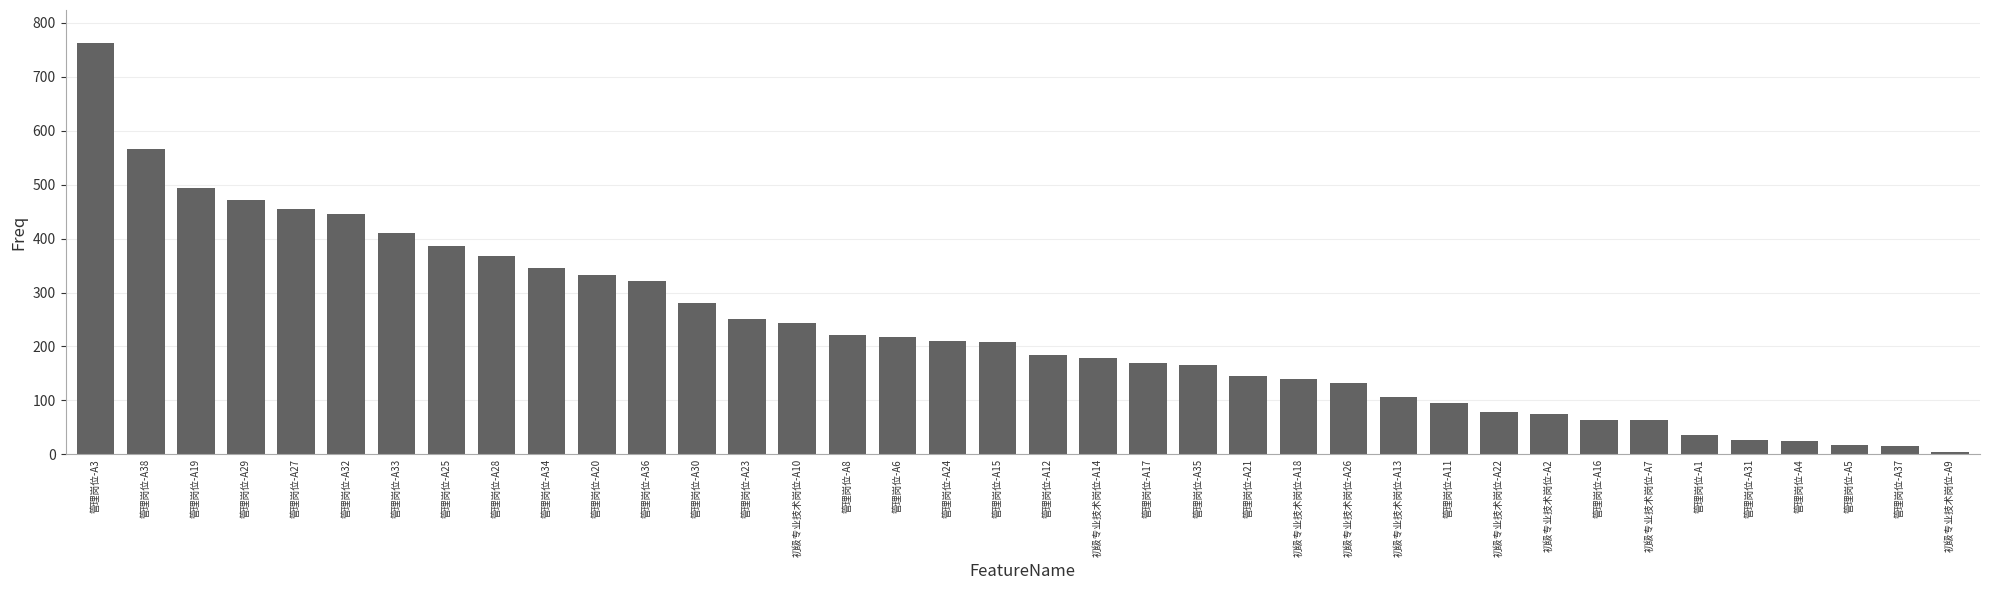

What is the greatest value displayed?

763